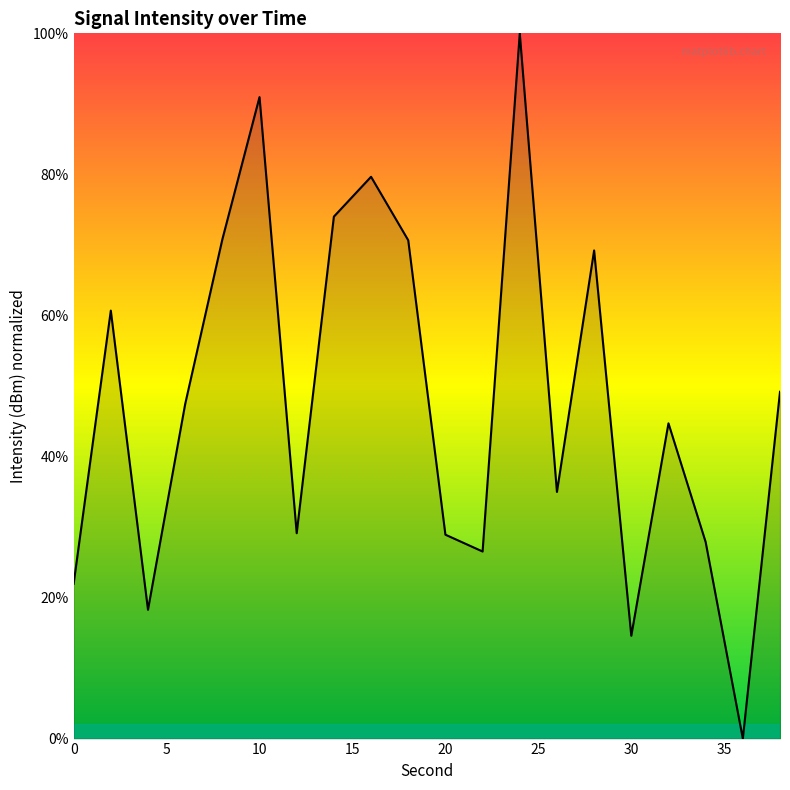

What is the maximum value shown in the chart?

100.0